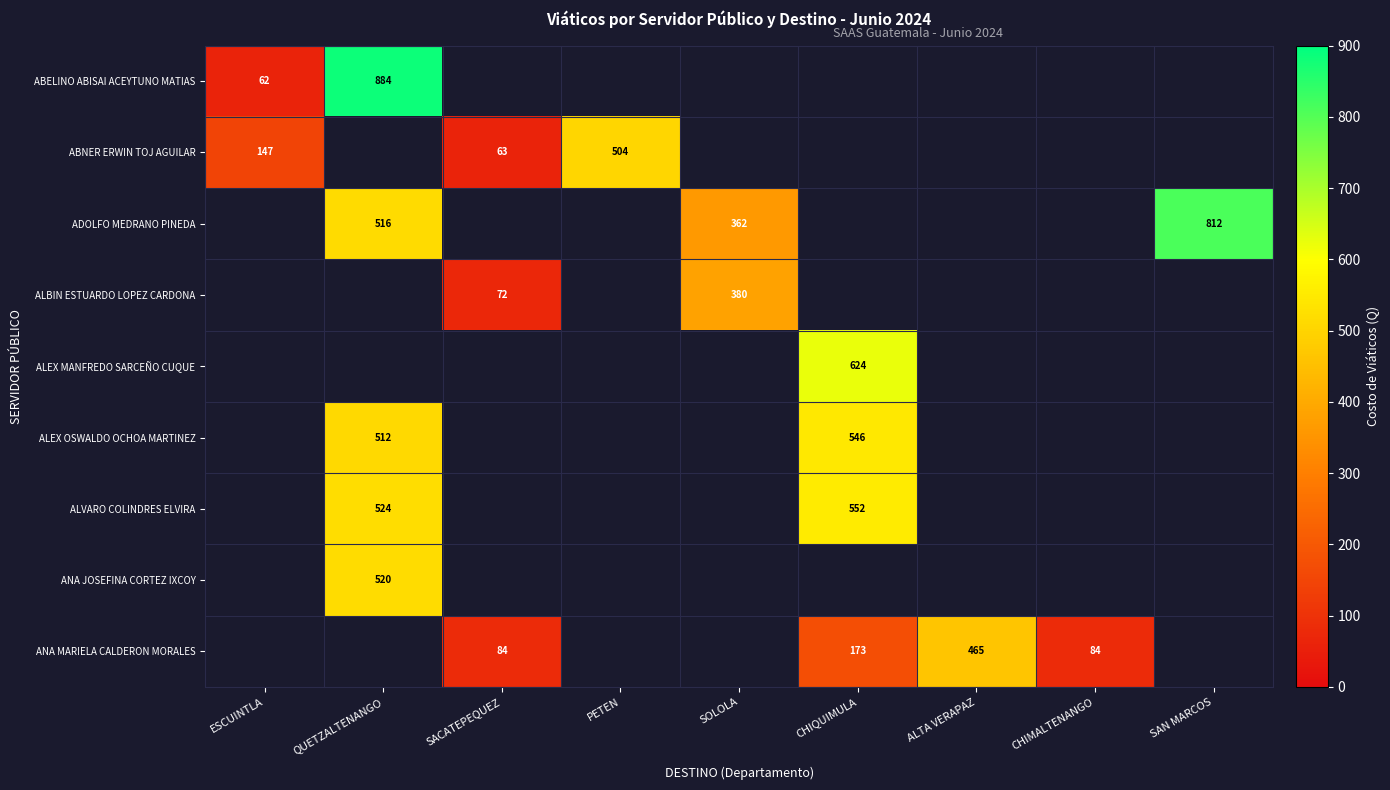

Which series has the largest range (max minus min)?

ABELINO ABISAI ACEYTUNO MATIAS